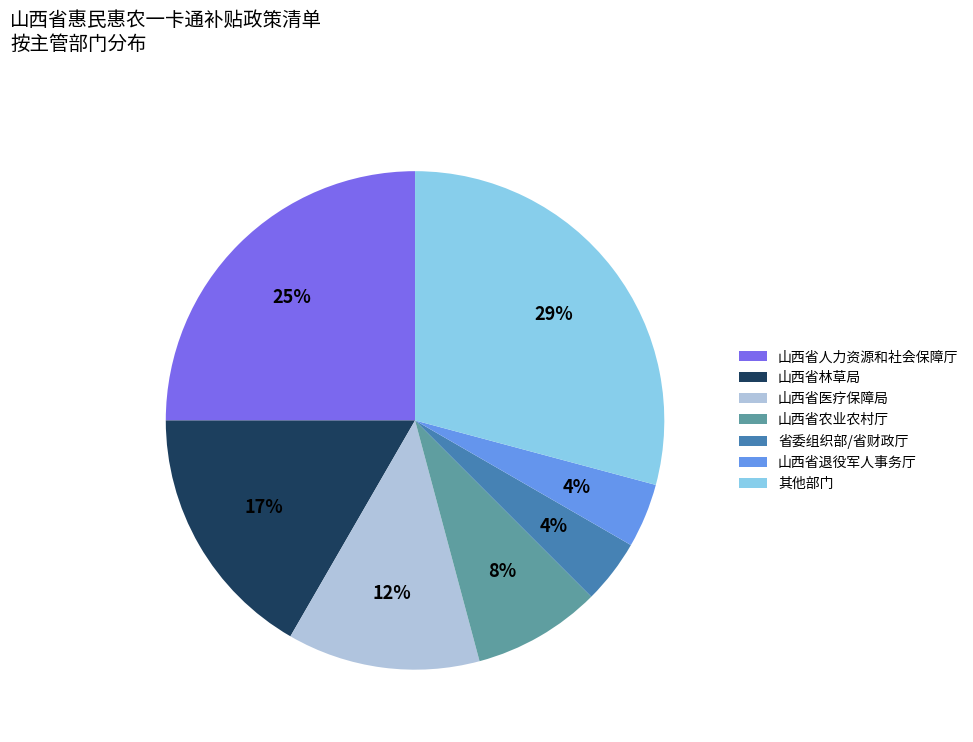

Between 山西省人力资源和社会保障厅 and 山西省退役军人事务厅, which is larger?

山西省人力资源和社会保障厅